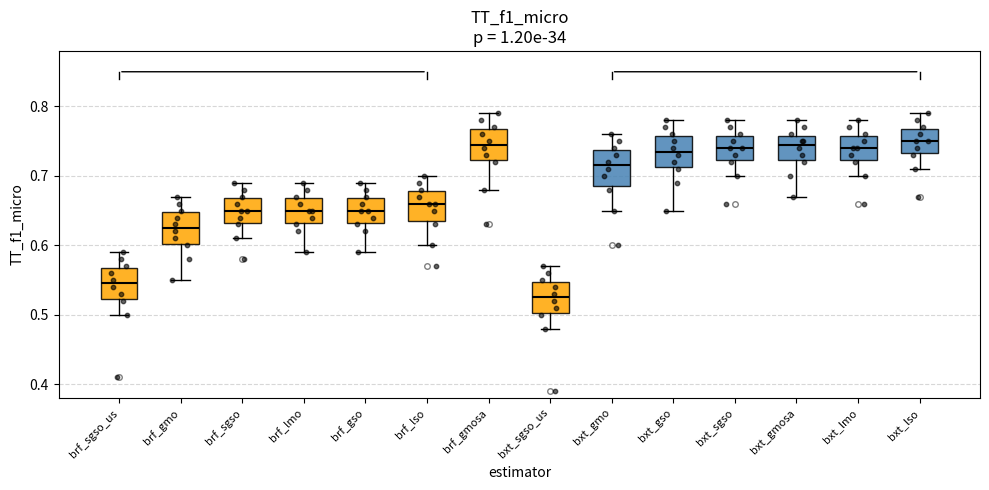

Reading left to right, read every box against the y-axis: the position of its median line, the range the box covers, and the ends of its whiskers. The values are not printed on the chart, so give them approximately, as read against the axis.

brf_sgso_us: median 0.55, box 0.52 to 0.57, whiskers 0.50 to 0.59
brf_gmo: median 0.63, box 0.60 to 0.65, whiskers 0.55 to 0.67
brf_sgso: median 0.65, box 0.63 to 0.67, whiskers 0.61 to 0.69
brf_lmo: median 0.65, box 0.63 to 0.67, whiskers 0.59 to 0.69
brf_gso: median 0.65, box 0.63 to 0.67, whiskers 0.59 to 0.69
brf_lso: median 0.66, box 0.64 to 0.68, whiskers 0.60 to 0.70
brf_gmosa: median 0.75, box 0.72 to 0.77, whiskers 0.68 to 0.79
bxt_sgso_us: median 0.53, box 0.50 to 0.55, whiskers 0.48 to 0.57
bxt_gmo: median 0.72, box 0.69 to 0.74, whiskers 0.65 to 0.76
bxt_gso: median 0.74, box 0.71 to 0.76, whiskers 0.65 to 0.78
bxt_sgso: median 0.74, box 0.72 to 0.76, whiskers 0.70 to 0.78
bxt_gmosa: median 0.75, box 0.72 to 0.76, whiskers 0.67 to 0.78
bxt_lmo: median 0.74, box 0.72 to 0.76, whiskers 0.70 to 0.78
bxt_lso: median 0.75, box 0.73 to 0.77, whiskers 0.71 to 0.79